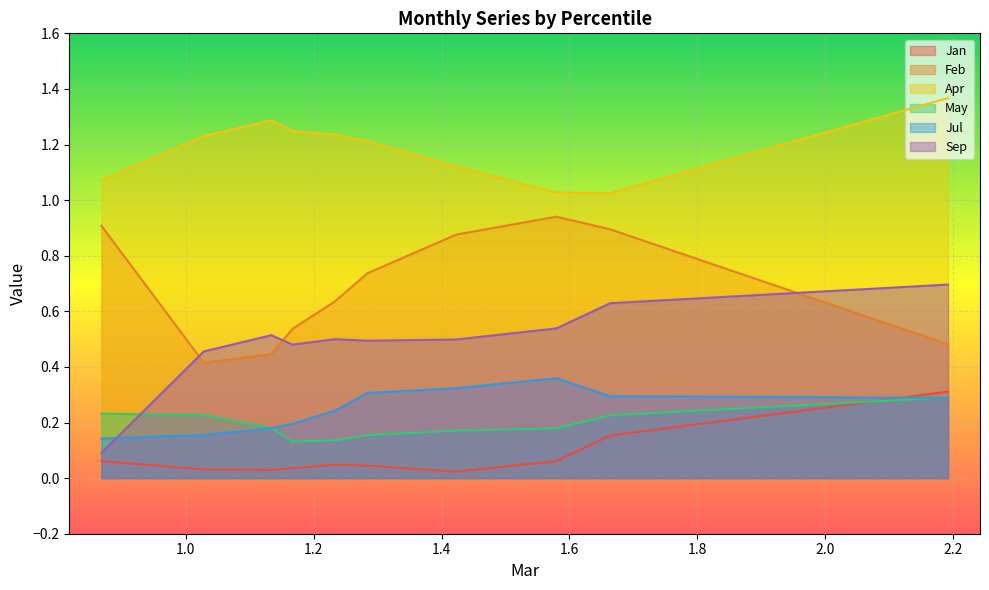

Count the number of categories in the chart.

10